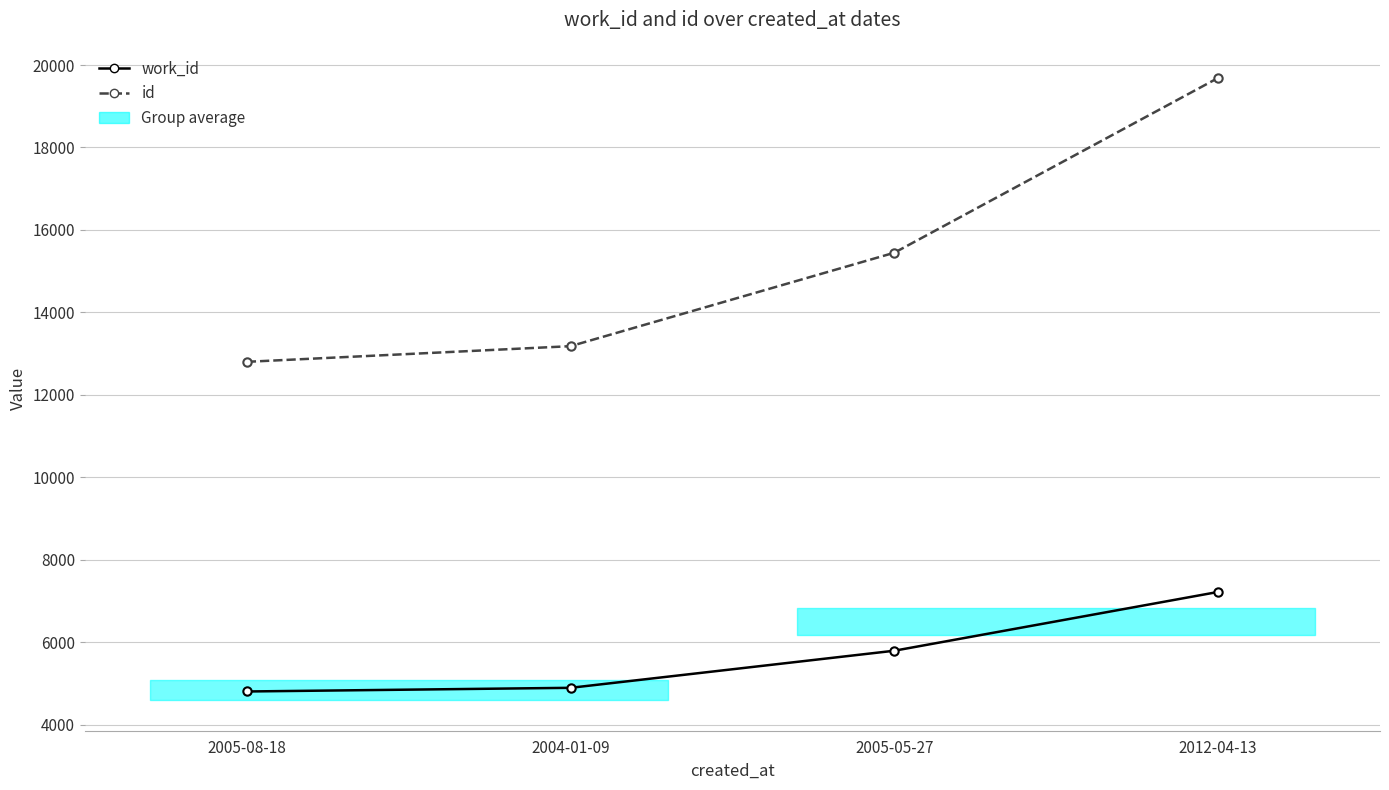

What is the smallest value displayed?

4802